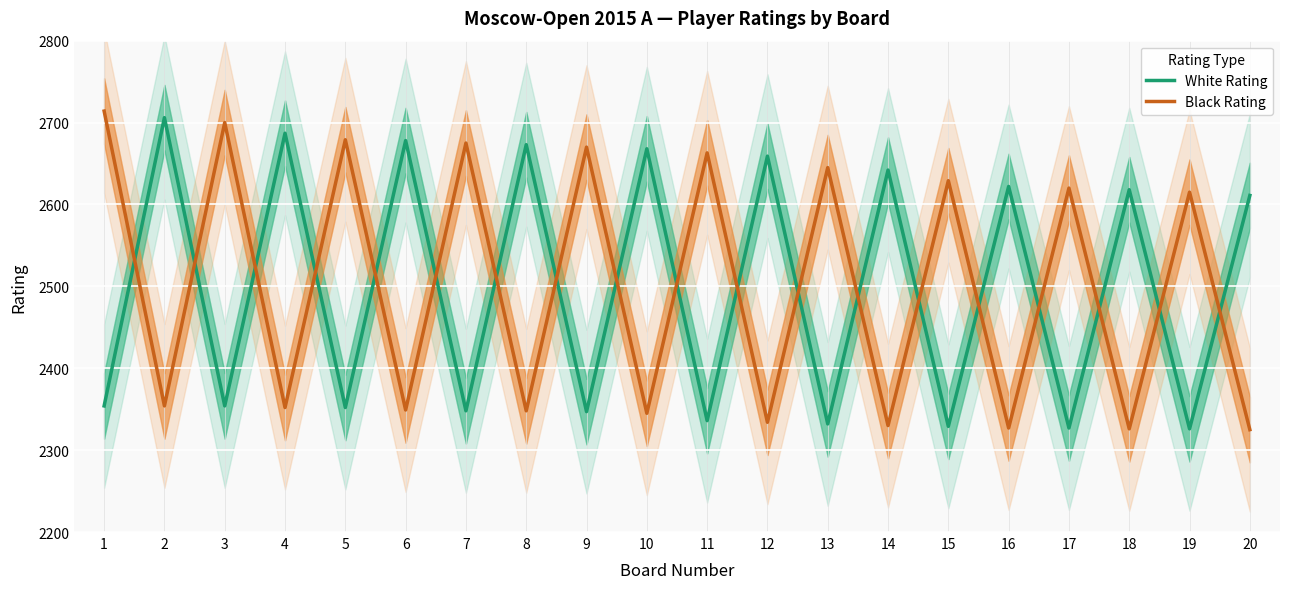

What is the difference between the Black Rating values at 4 and 11?

311